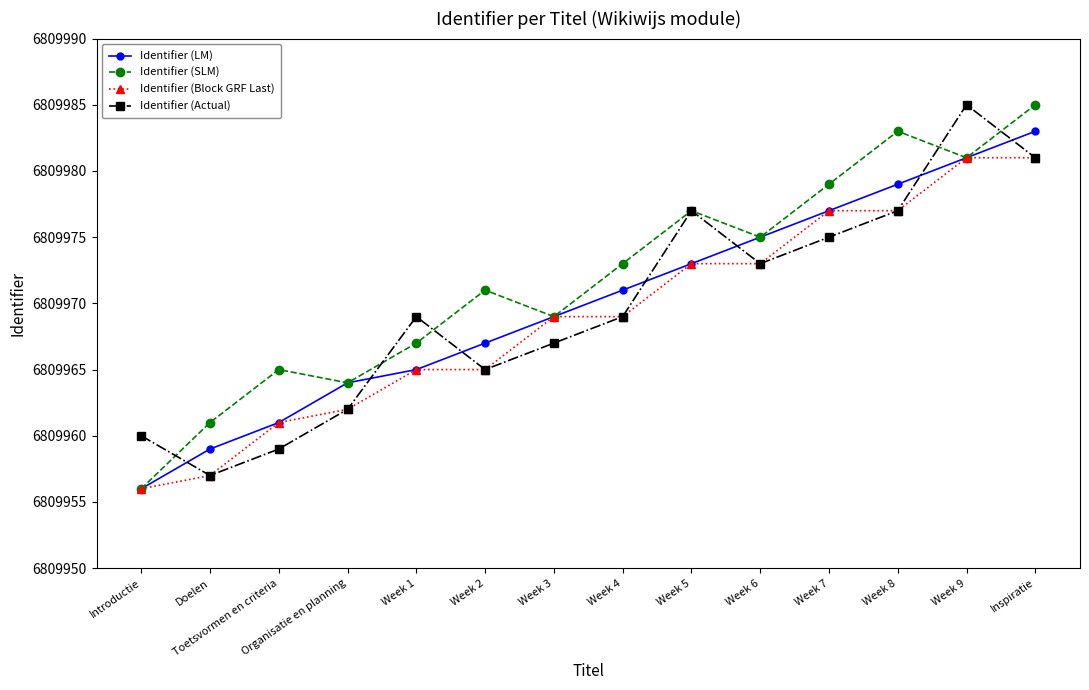

At which category does Identifier (SLM) reach its first local valley?

Organisatie en planning